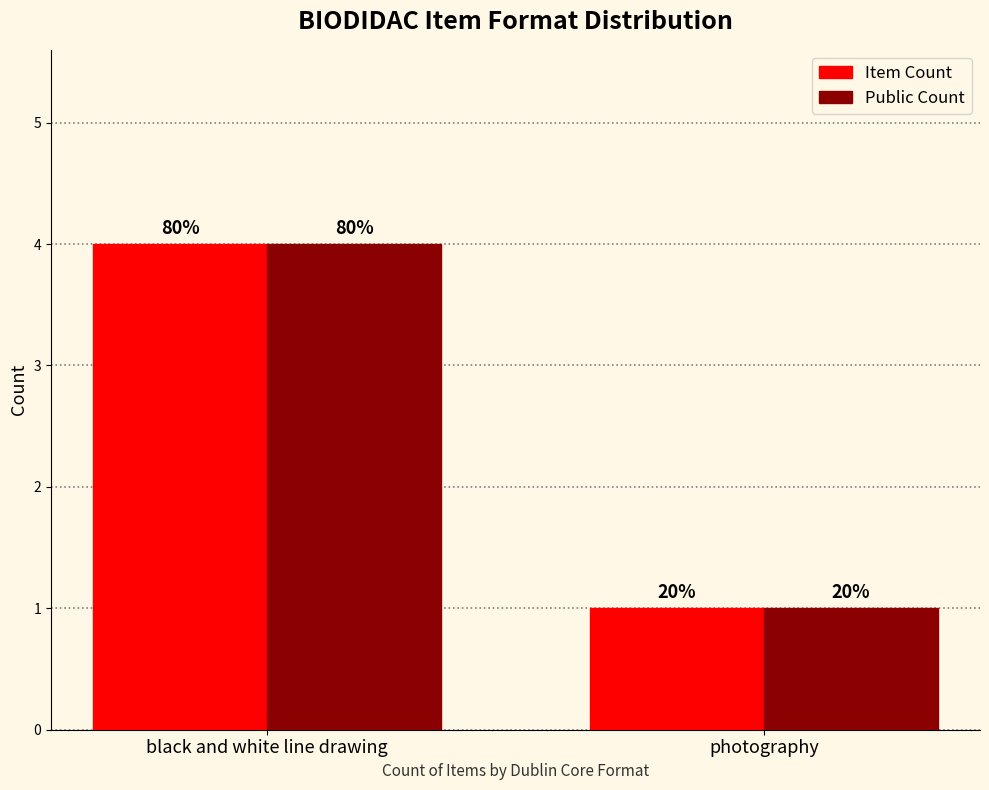

What is the sum of all Item Count values?

5